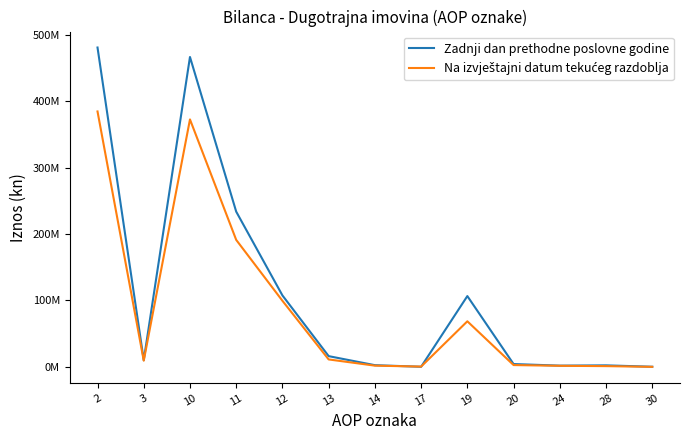

Where is the first local maximum for Zadnji dan prethodne poslovne godine?

10